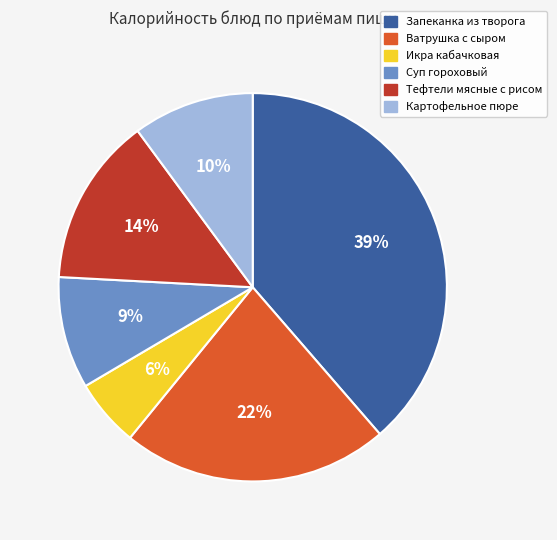

The Картофельное пюре slice represents 17% of the pie. True or false?

False